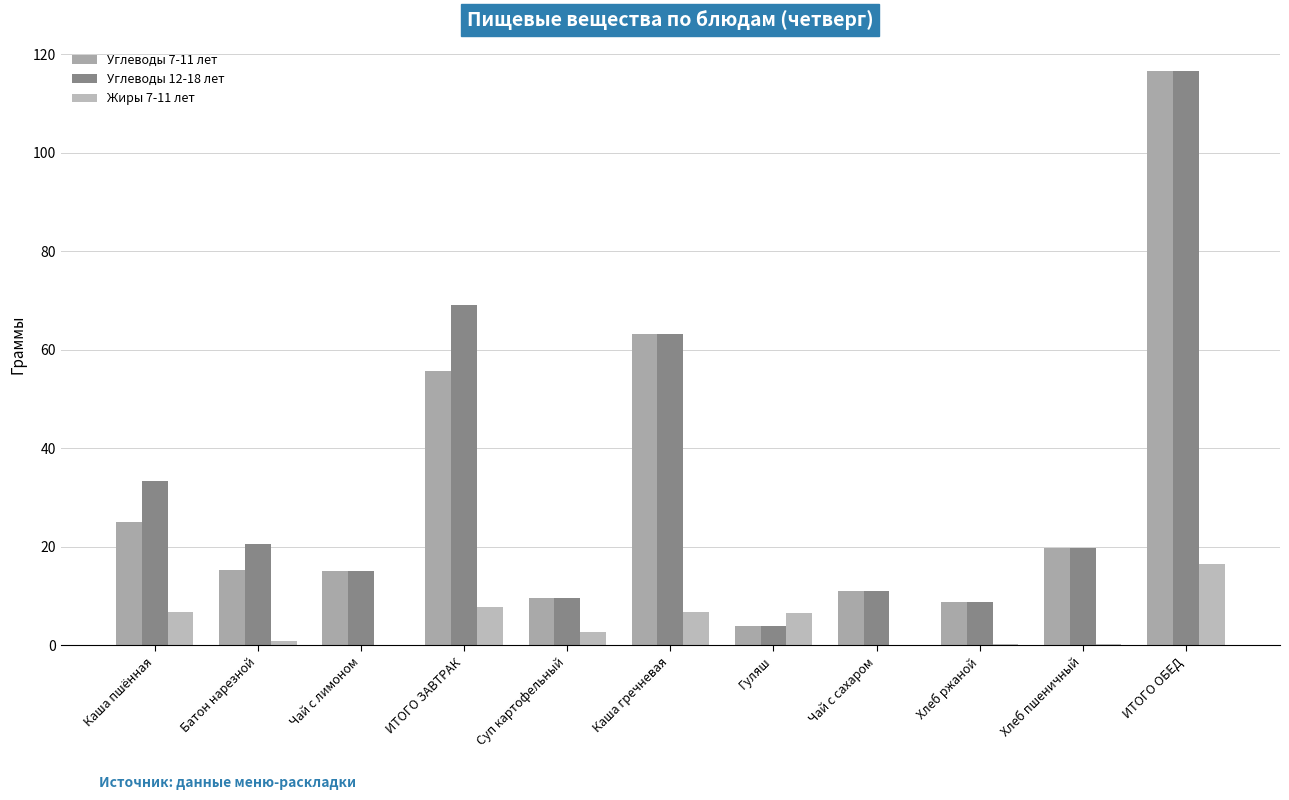

How many groups of bars are there?

11